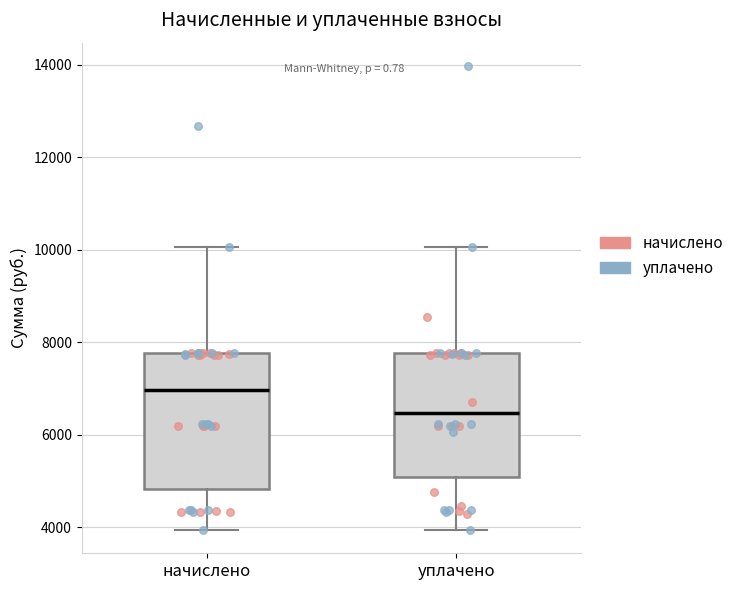

Reading left to right, read every box against the y-axis: the position of its median line, the range the box covers, and the ends of its whiskers. The values are not printed on the chart, so give them approximately, as read against the axis.

начислено: median 7000, box 4800 to 7800, whiskers 4000 to 10000
уплачено: median 6400, box 5000 to 7800, whiskers 4000 to 10000